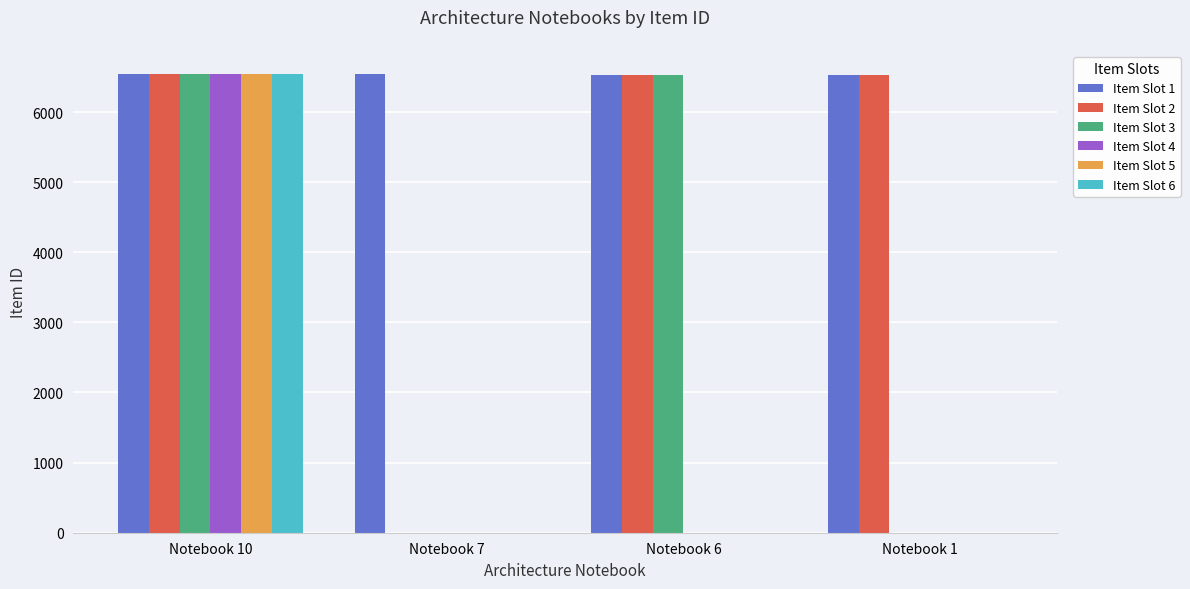

Which series changed the most between Notebook 7 and Notebook 6?

Item Slot 2